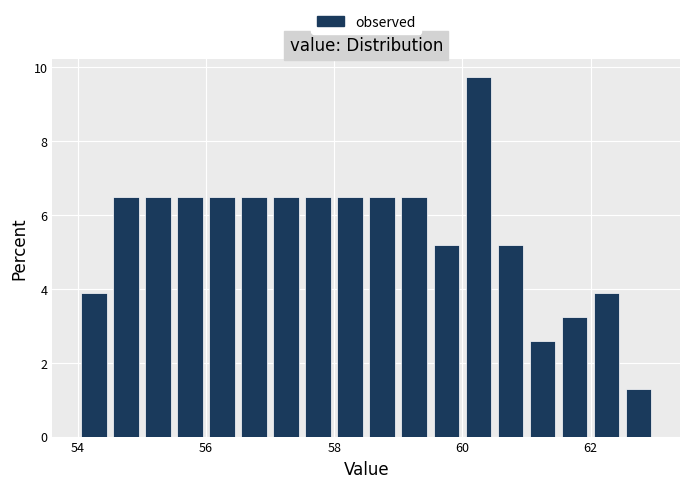

Read against the x-axis, roughly where is the centre of the tallest bar?

60.2